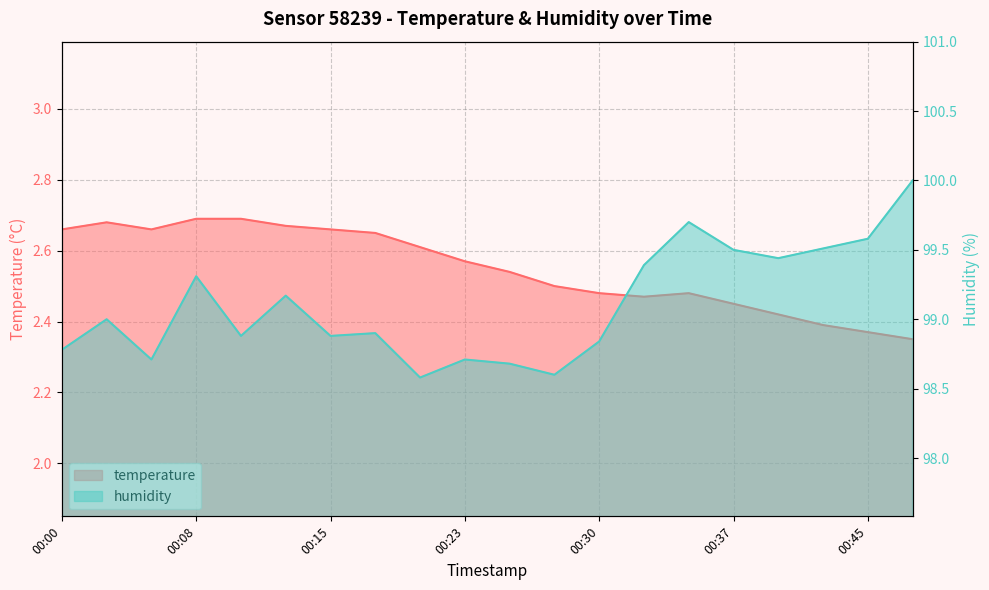

What are all the series names shown in the legend?

temperature, humidity